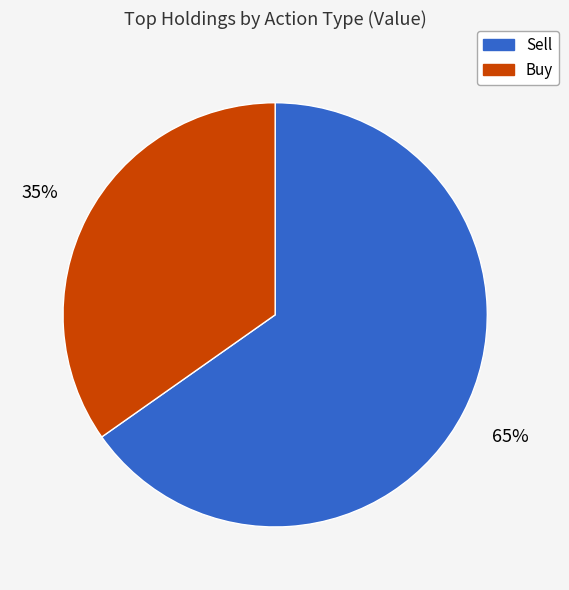

To the nearest percent, what is the difference between the largest and smallest slice percentages?

30%